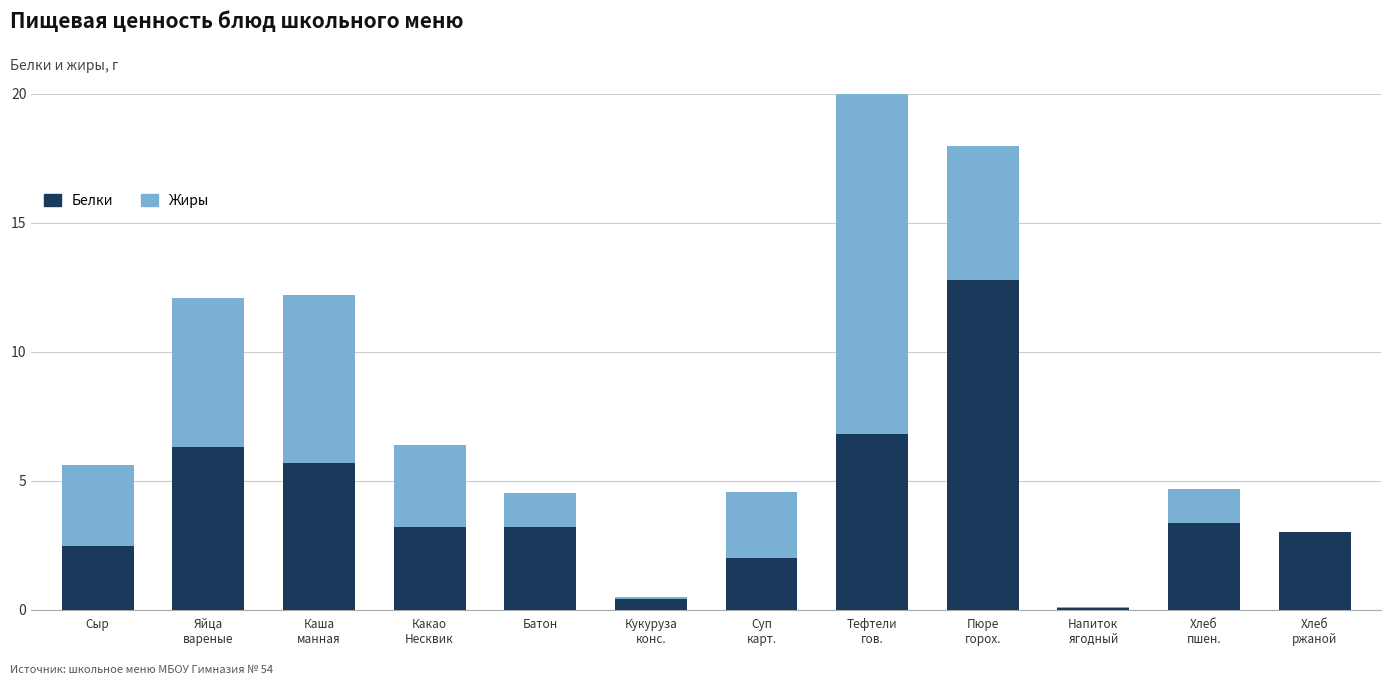

What is the difference between the maximum and second lowest values in the Жиры series?

15.2